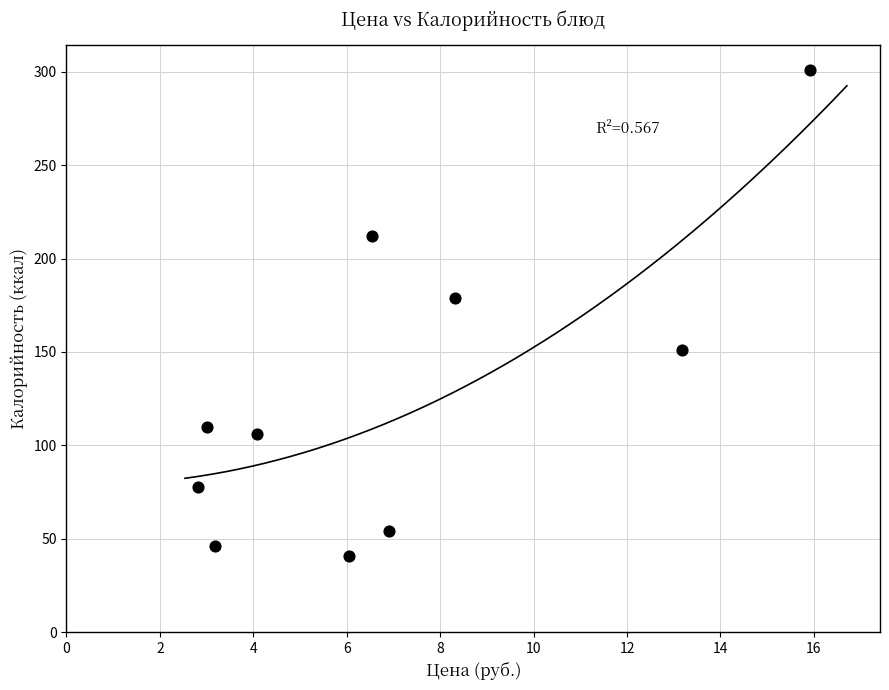

What Y value in the scatter plot is closest to 171?

179